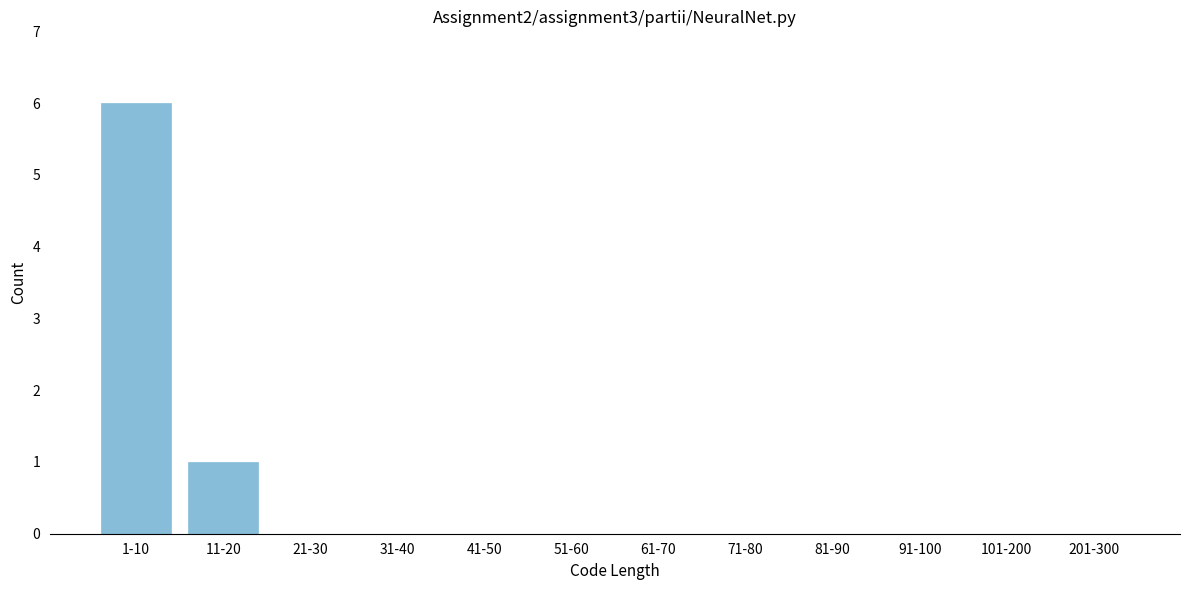

Reading left to right, what are all the values shown in this chart?

1-10=6	11-20=1	21-30=0	31-40=0	41-50=0	51-60=0	61-70=0	71-80=0	81-90=0	91-100=0	101-200=0	201-300=0